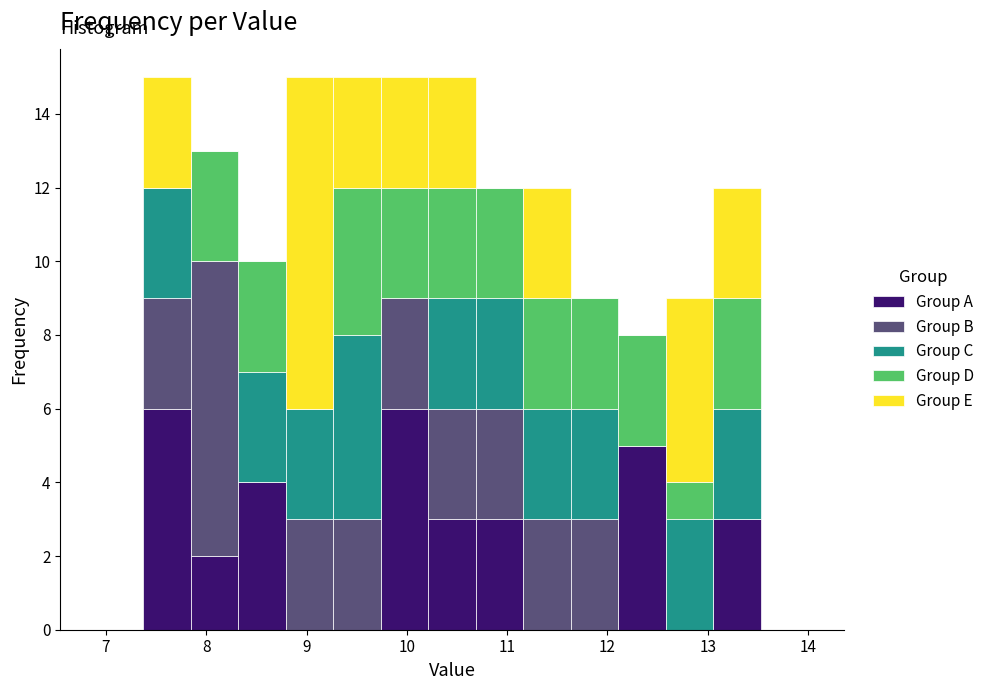

Reading left to right, list every stacked bar in this chart as the range it spans on the x-axis followed by its total height. Neither the bar edges nor the heights are printed on the chart, so give them approximately, as read against the axes.

6.9 to 7.4: 0
7.4 to 7.8: 15
7.8 to 8.3: 13
8.3 to 8.8: 10
8.8 to 9.3: 15
9.3 to 9.7: 15
9.7 to 10.2: 15
10.2 to 10.7: 15
10.7 to 11.2: 12
11.2 to 11.6: 12
11.6 to 12.1: 9
12.1 to 12.6: 8
12.6 to 13.1: 9
13.1 to 13.5: 12
13.5 to 14.0: 0